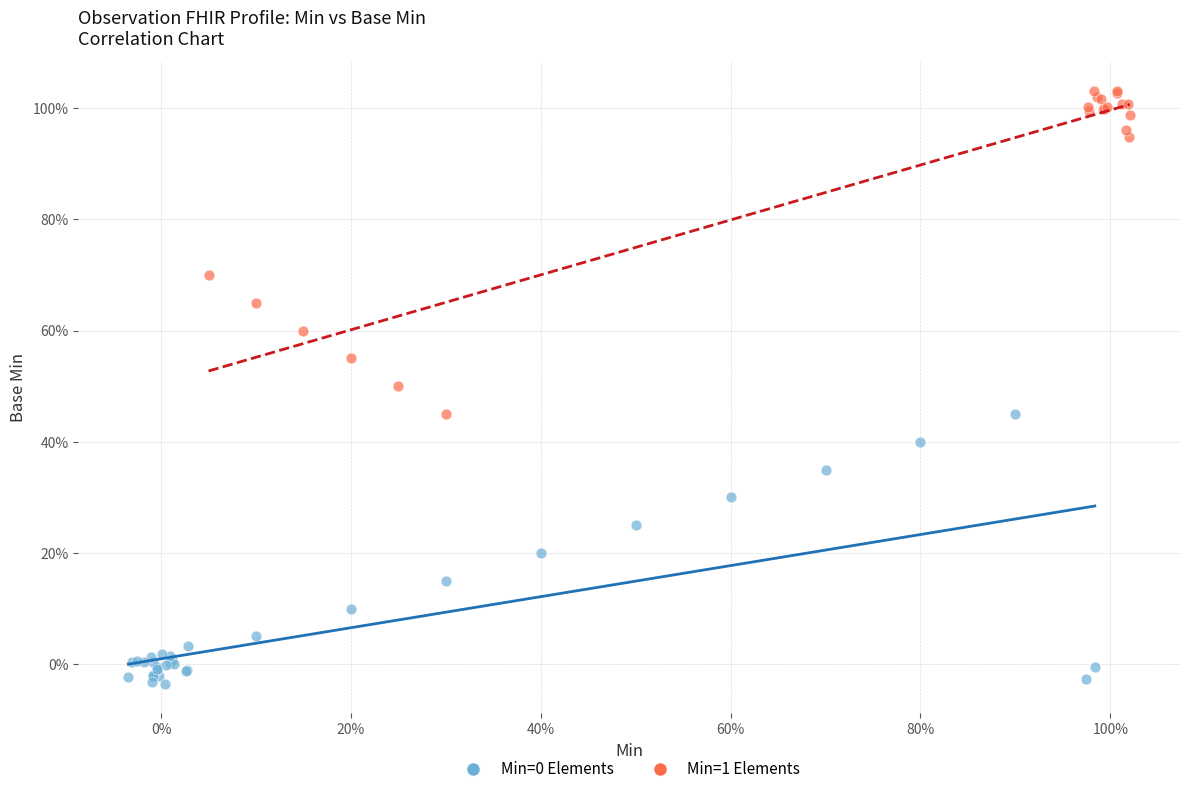

Which series has the largest Y range (max minus min)?

Min=1 Elements